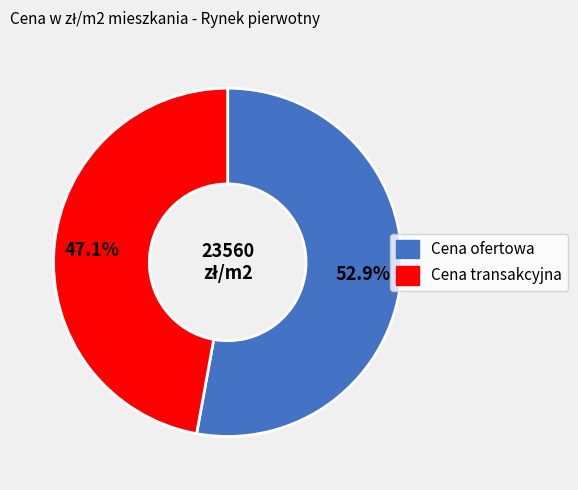

Count the number of slices in the pie.

2